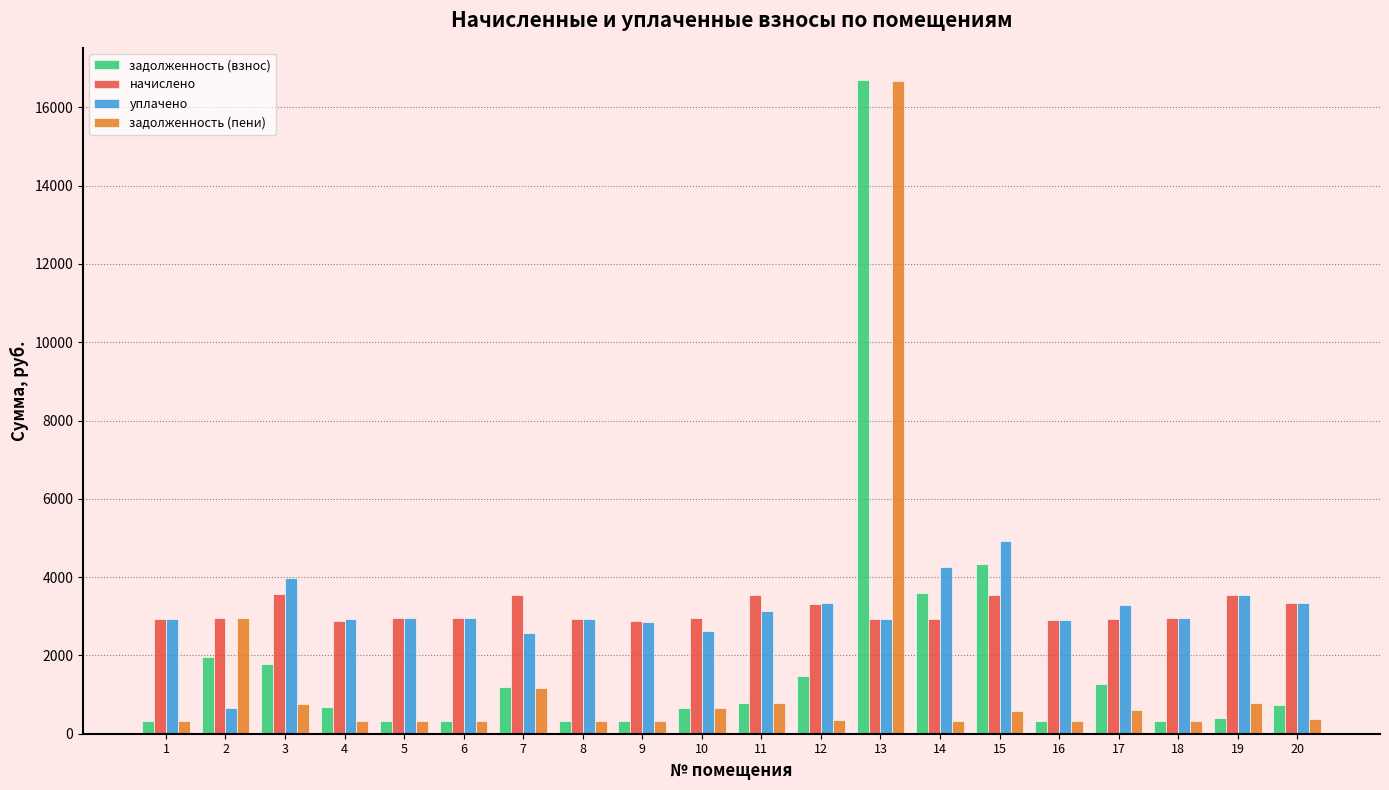

What is the lowest value of the уплачено series?

656.5